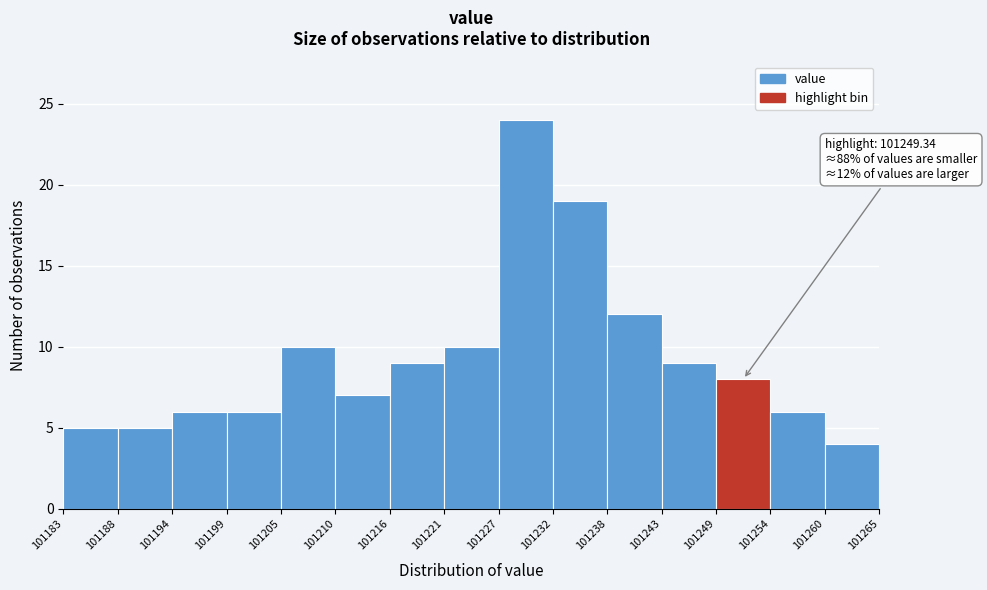

Over which range of the x-axis is the bar tallest?

101227 to 101232